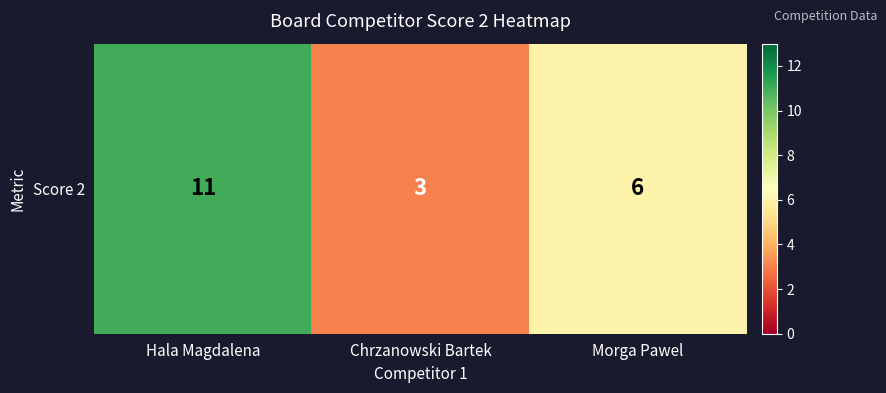

What is the maximum value shown in the chart?

11